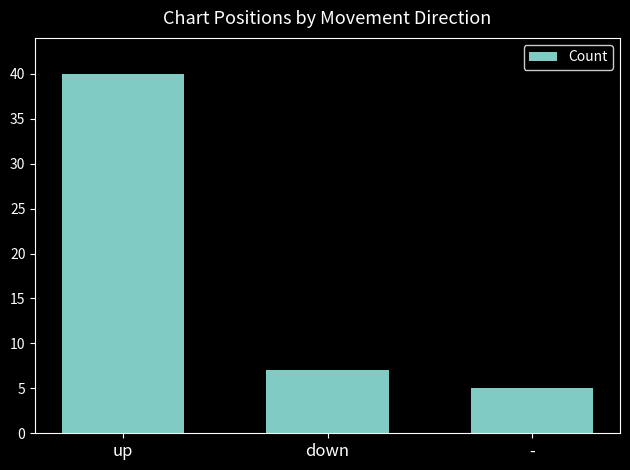

What is the change in value from down to -?

-2